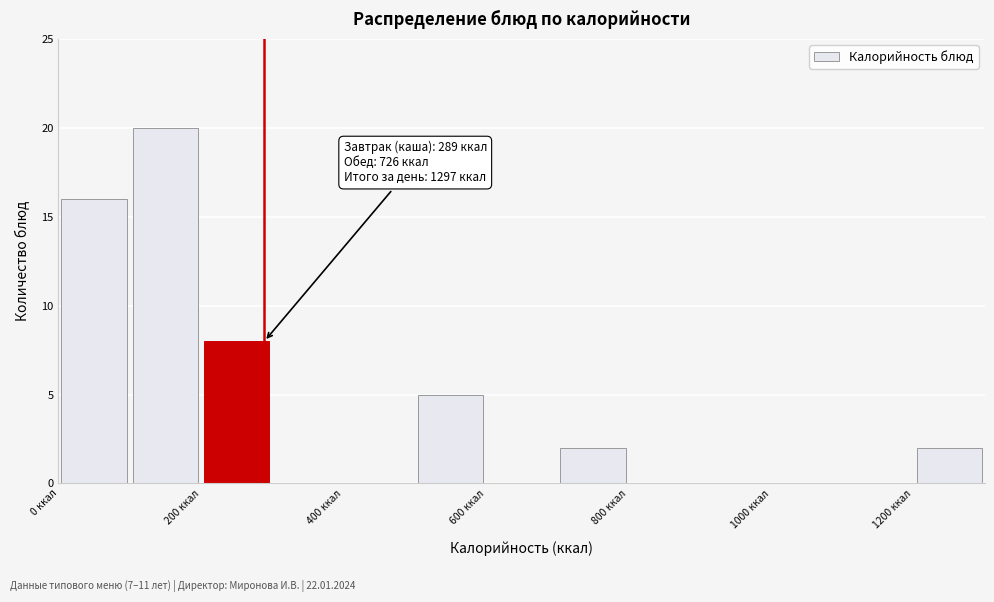

Over which range of the x-axis is the bar tallest?

100 to 200